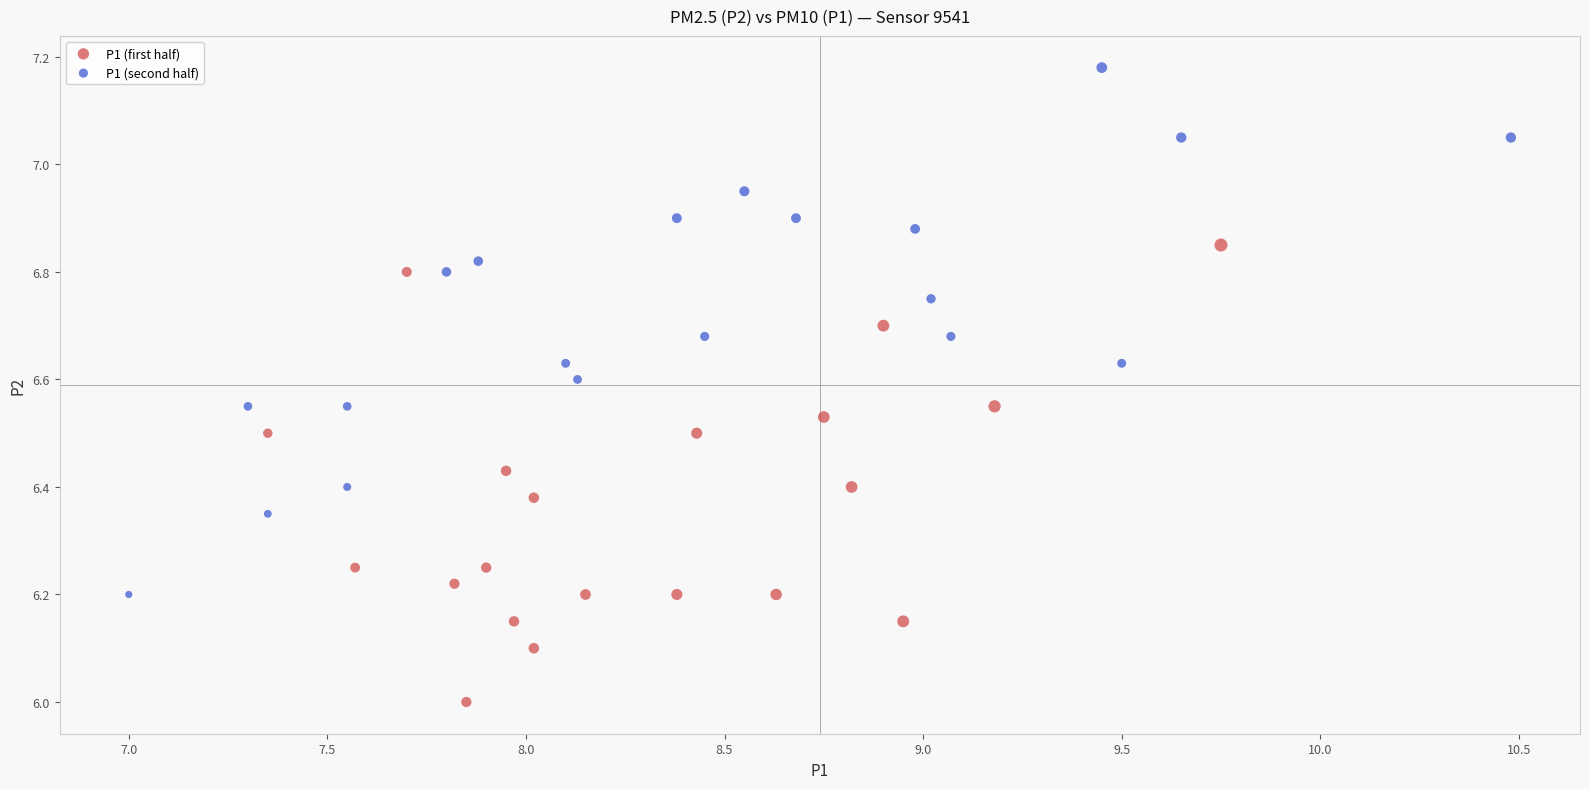

Which series contains the highest Y value?

P1 (second half)